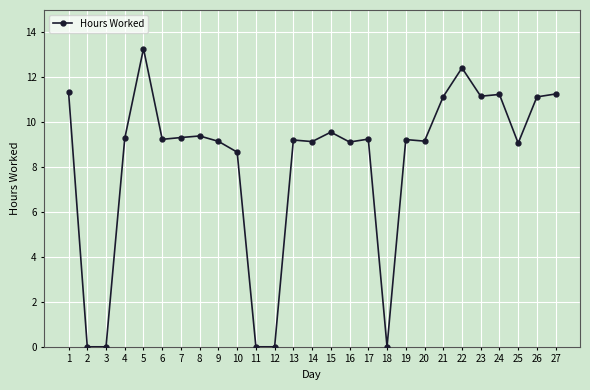

True or false: there are more than 0 points higher than both neighbors.

True